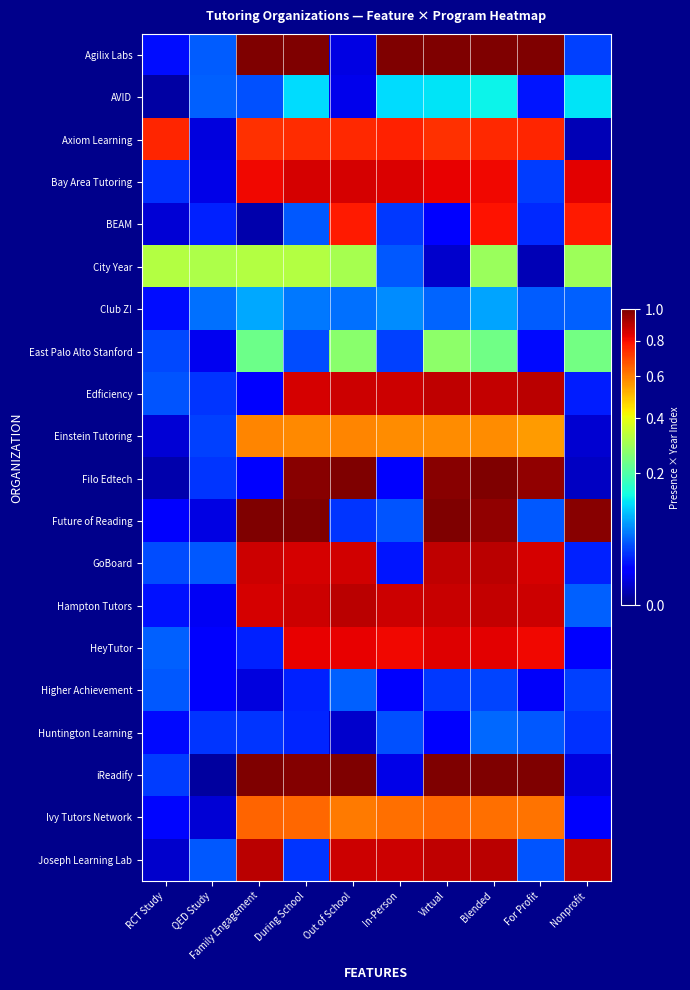

Which series changed the most between QED Study and Family Engagement?

iReadify